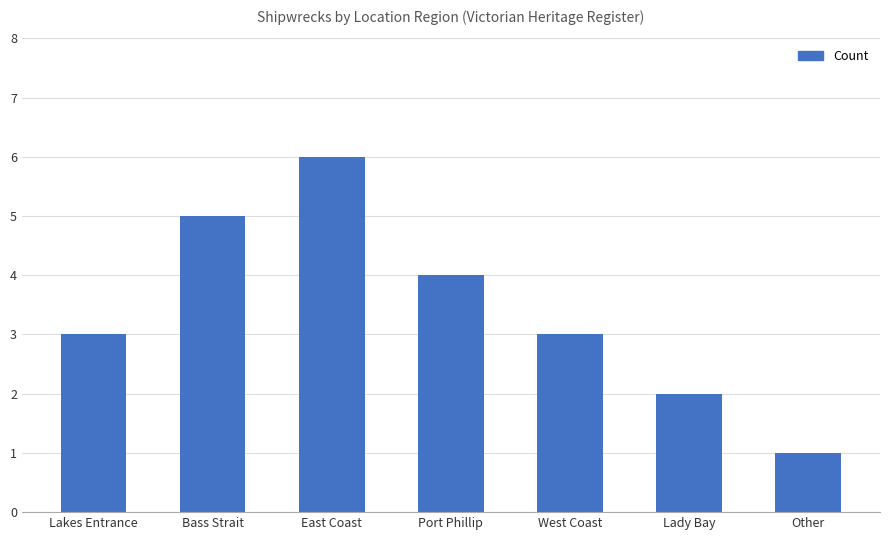

What is the difference between the second highest and second lowest values?

3